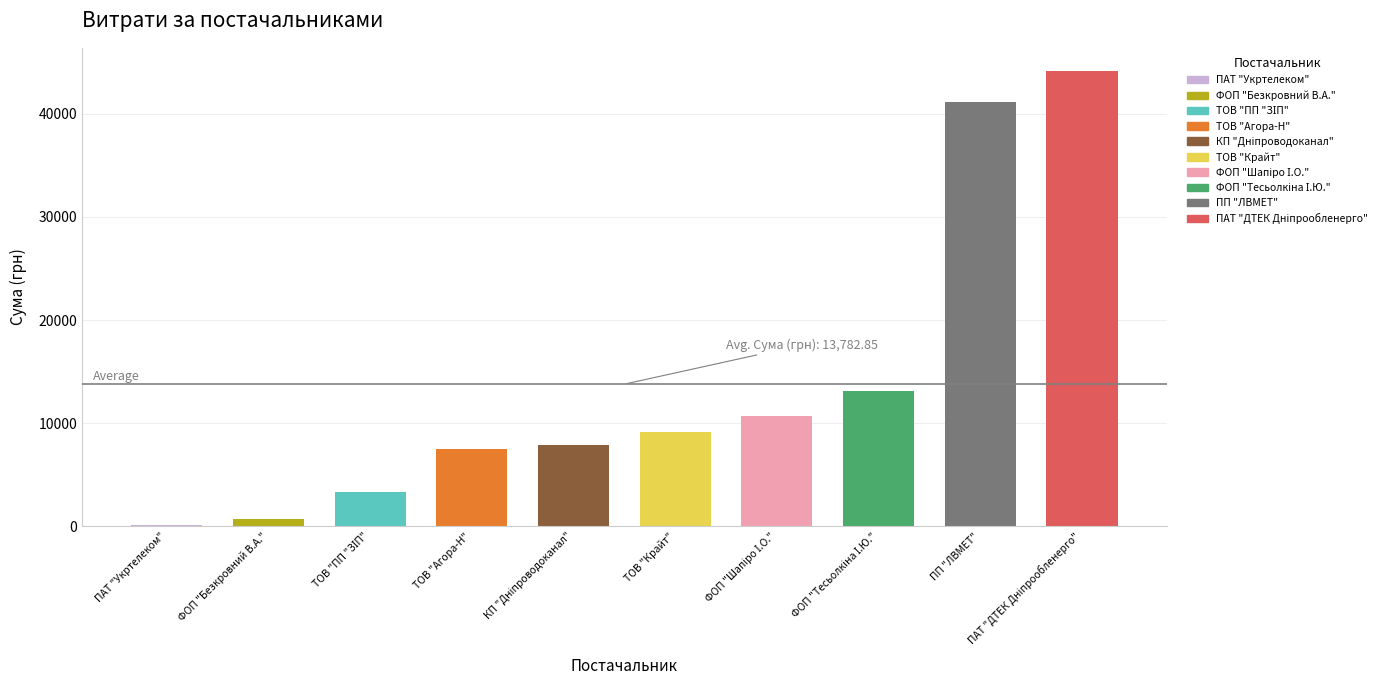

Is it true that the value at КП "Дніпроводоканал" is 11629.5?

False